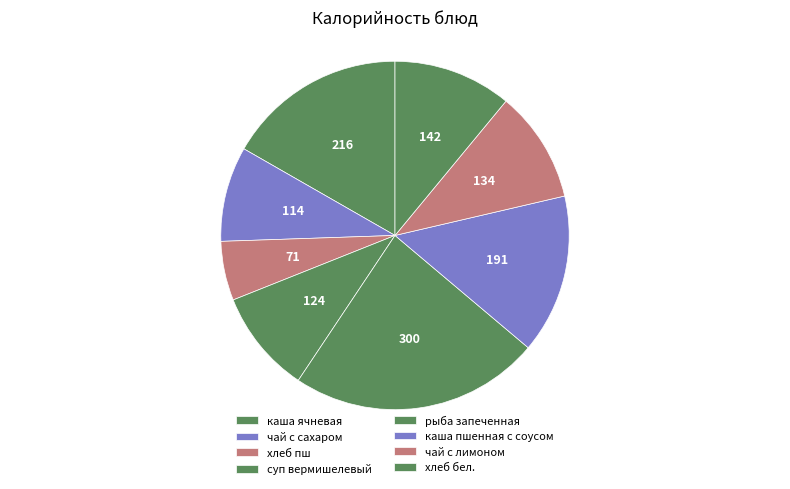

Between чай с лимоном and каша ячневая, which is larger?

каша ячневая